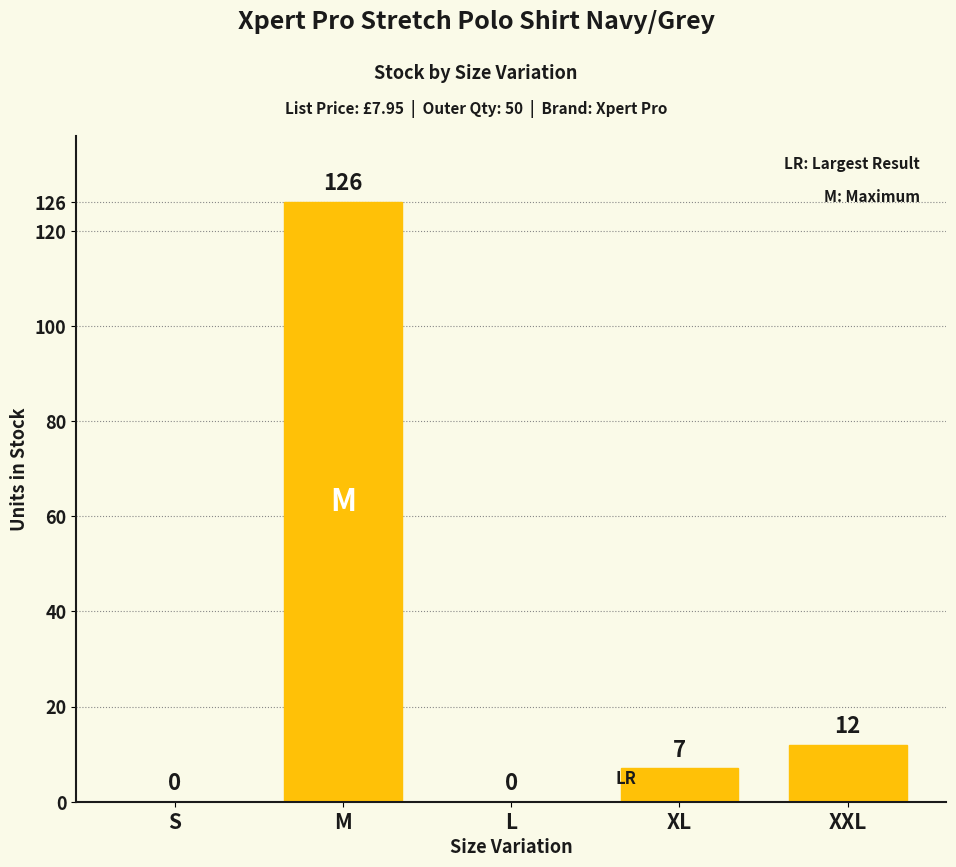

Where does the data first go above 7?

M